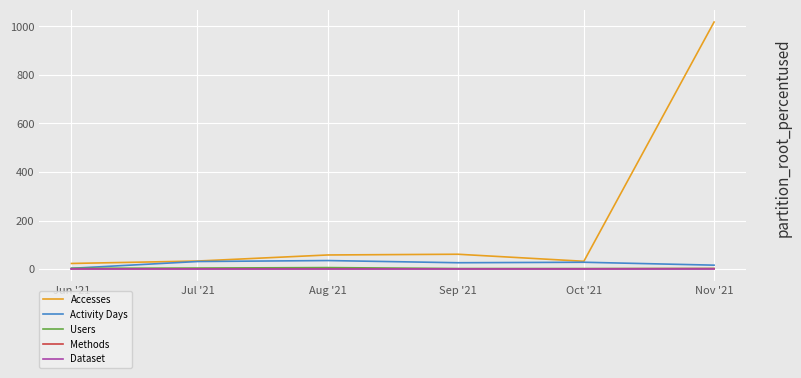

The value of Accesses at Aug '21 is 58. True or false?

True